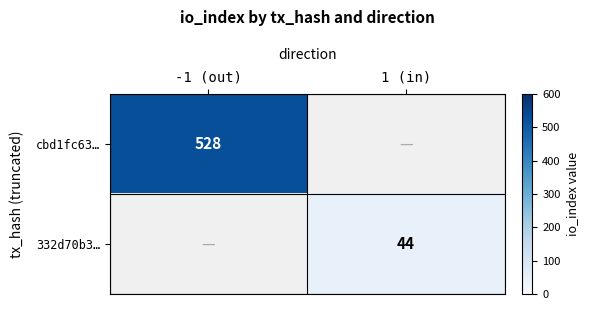

True or false: 332d70b3… has a value of 17 at 1 (in).

False